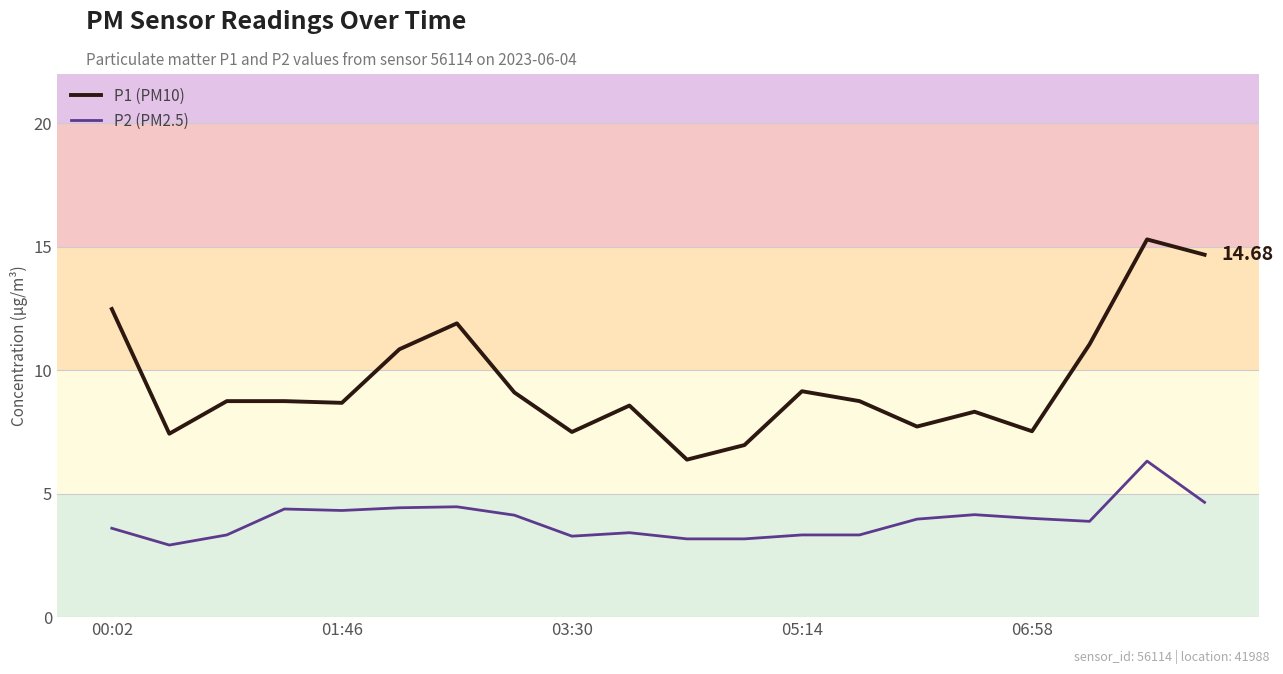

At how many categories does at least one series exceed 10?

6